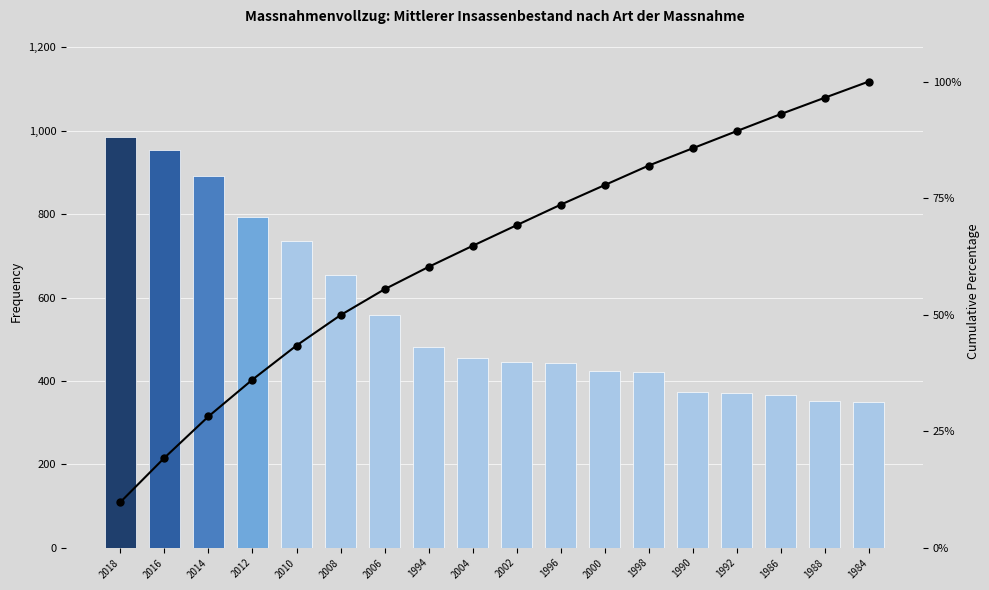

What is the maximum value shown in the chart?

984.0